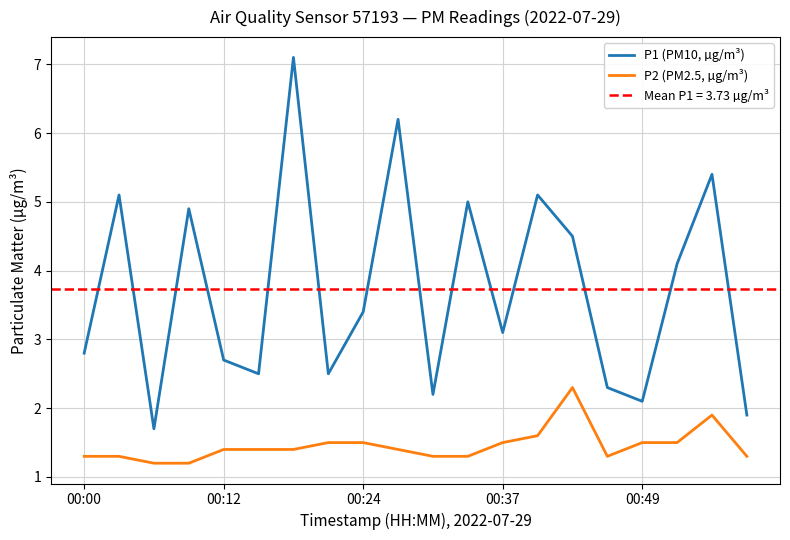

How many categories are shown in the chart?

20